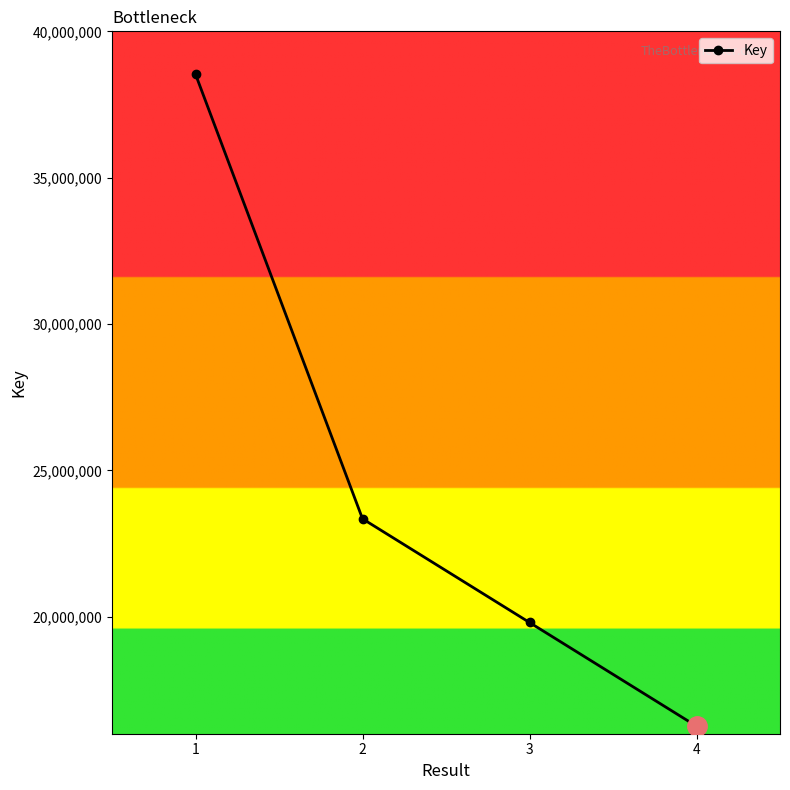

Count the number of categories in the chart.

4